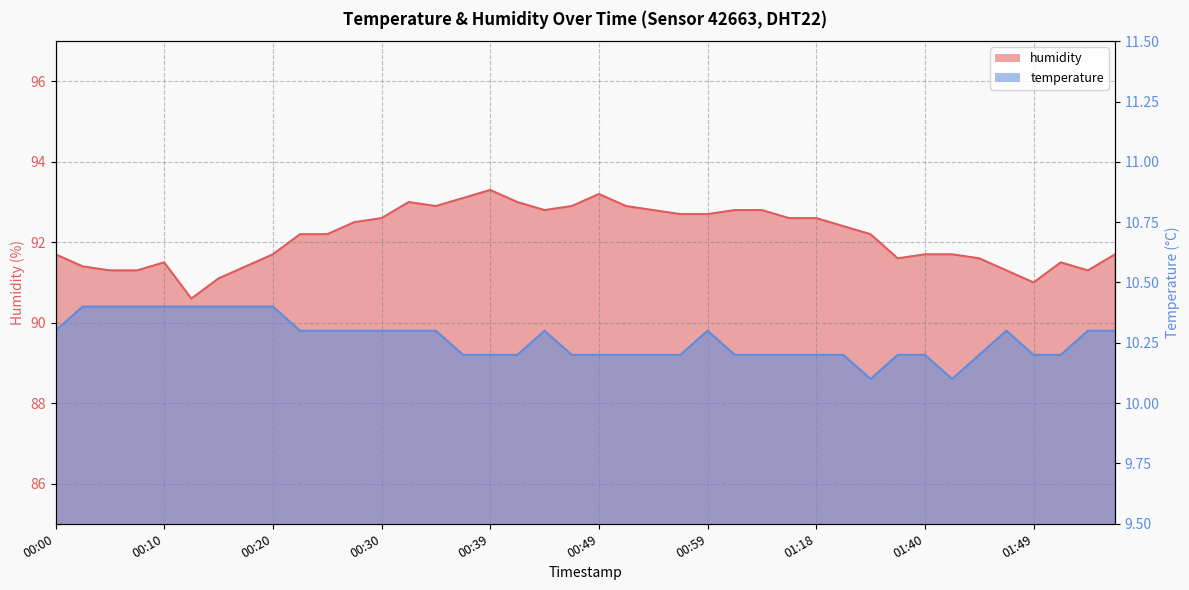

The humidity series shows 24.8 at 00:03. True or false?

False